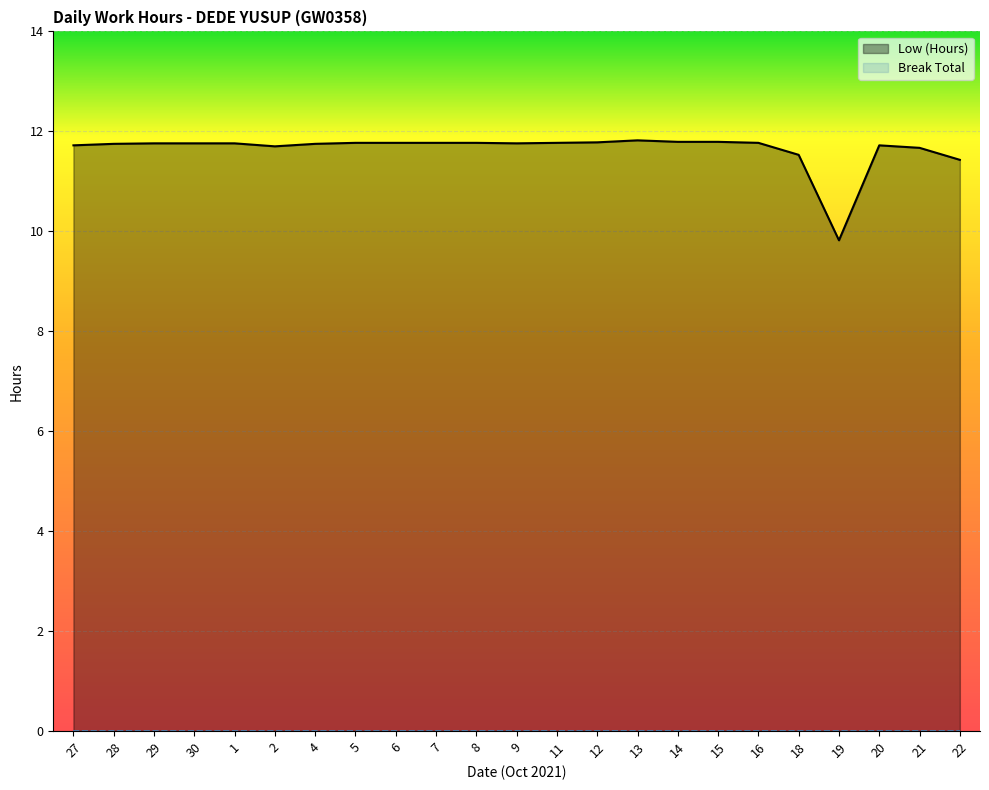

Which category has the lowest value across all series?

19